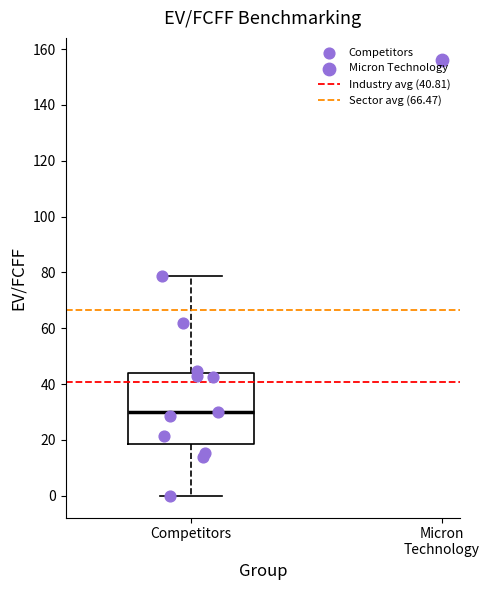

Read this box plot against the y-axis: the position of the median line, the range covered by the box, and the ends of both whiskers. The values are not printed on the chart, so give them approximately, as read against the axis.

median 30, box 18 to 44, whiskers 0 to 78